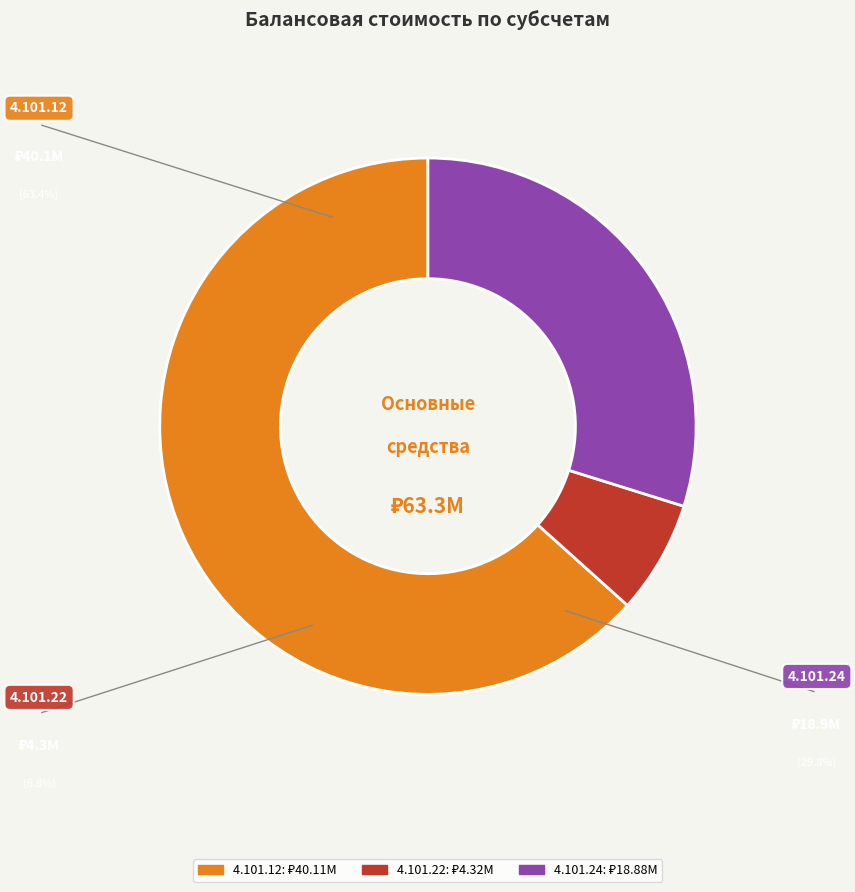

How many segments does this pie chart have?

3